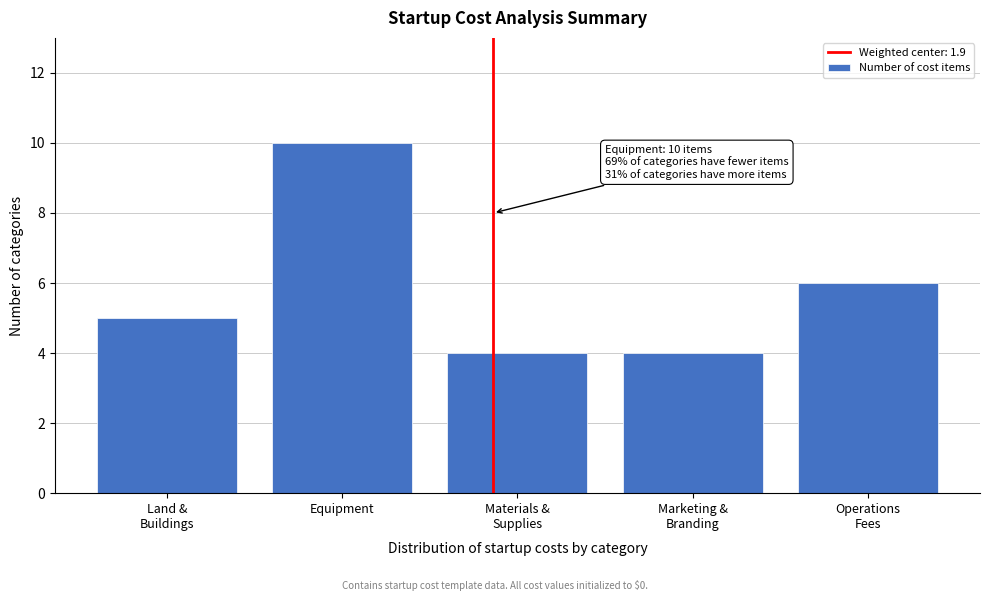

Reading left to right, what are all the values shown in this chart?

5	10	4	4	6